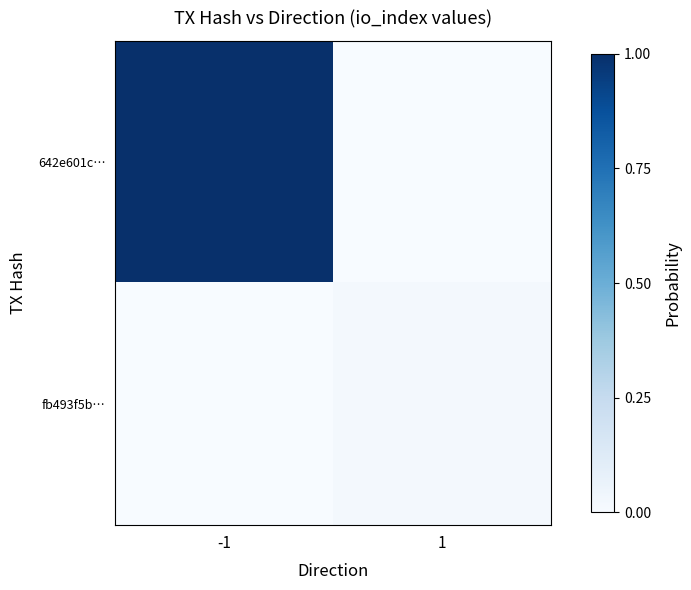

Which series has the largest total across all categories?

642e601c…